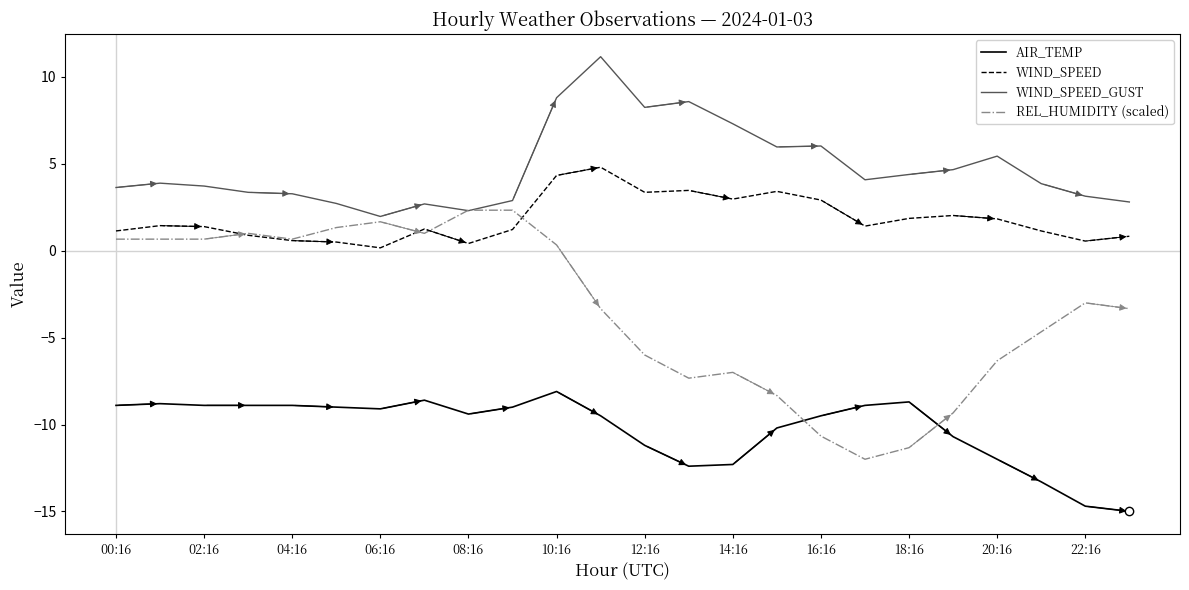

Which series has the widest spread of values?

REL_HUMIDITY (scaled)